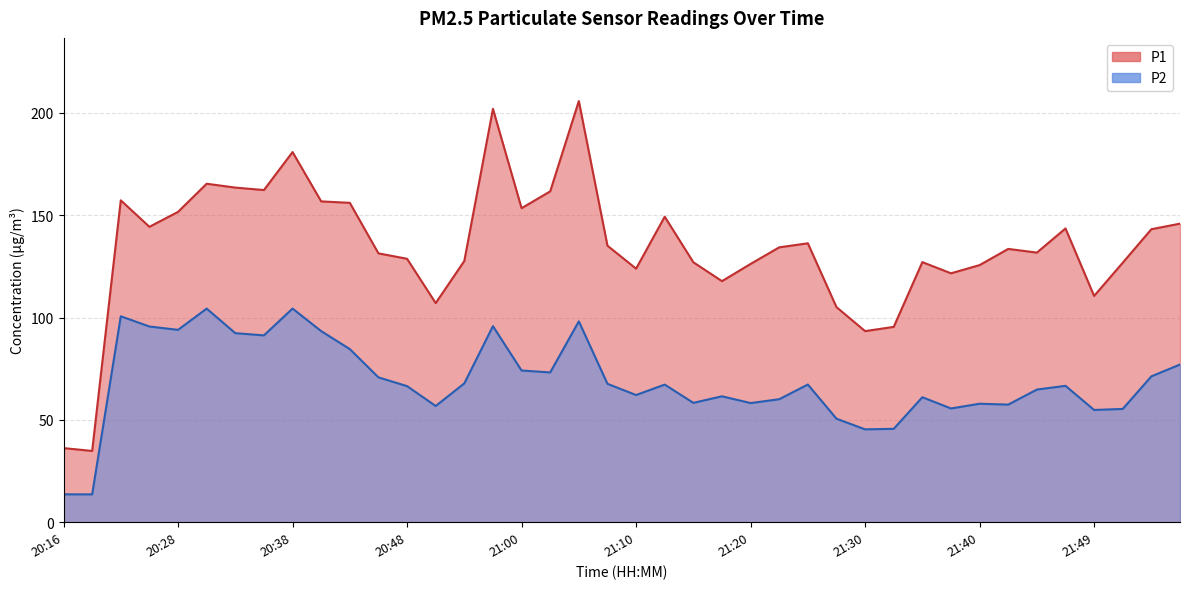

True or false: P2 and P1 intersect in this chart.

False